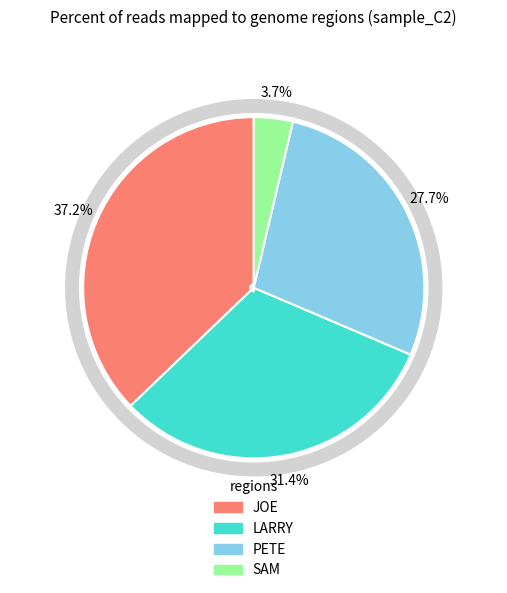

True or false: 5 accounts for 21% of the total.

False